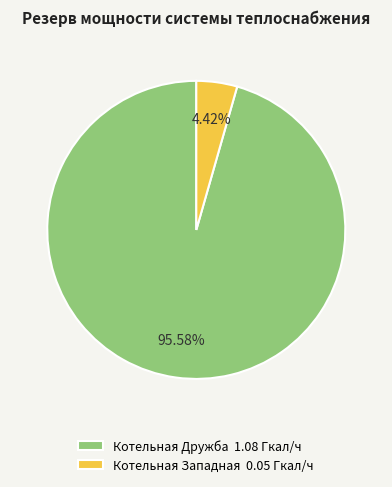

How many slices are in this pie chart?

2